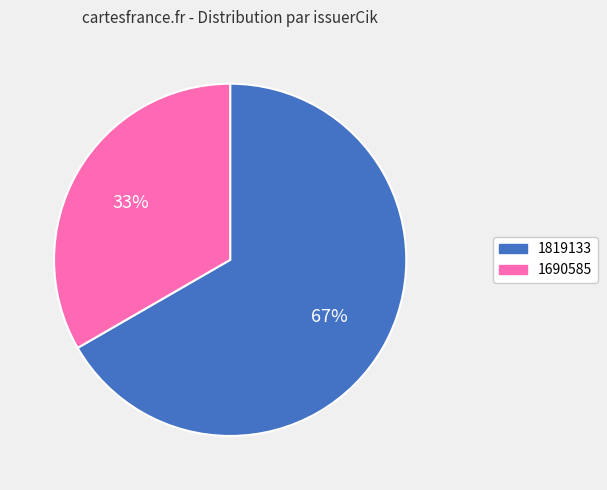

True or false: 1819133 accounts for 79% of the total.

False